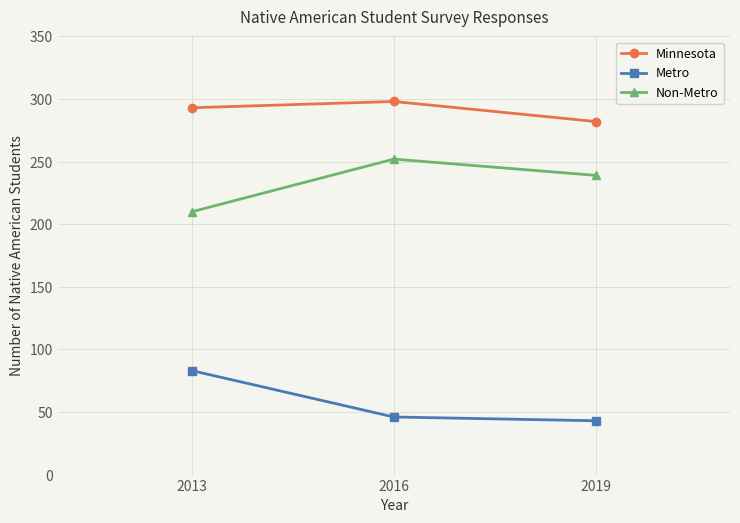

How many series are shown in this chart?

3